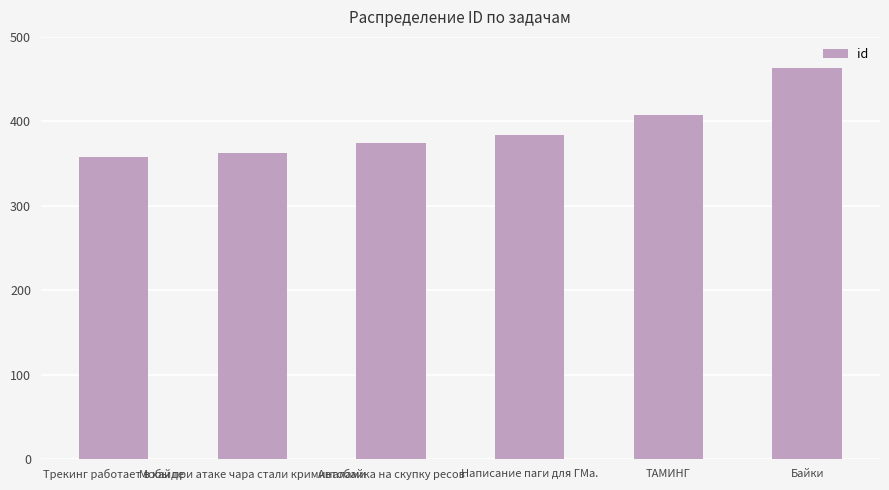

The chart shows a value of 374 at Автобайка на скупку ресов. True or false?

True